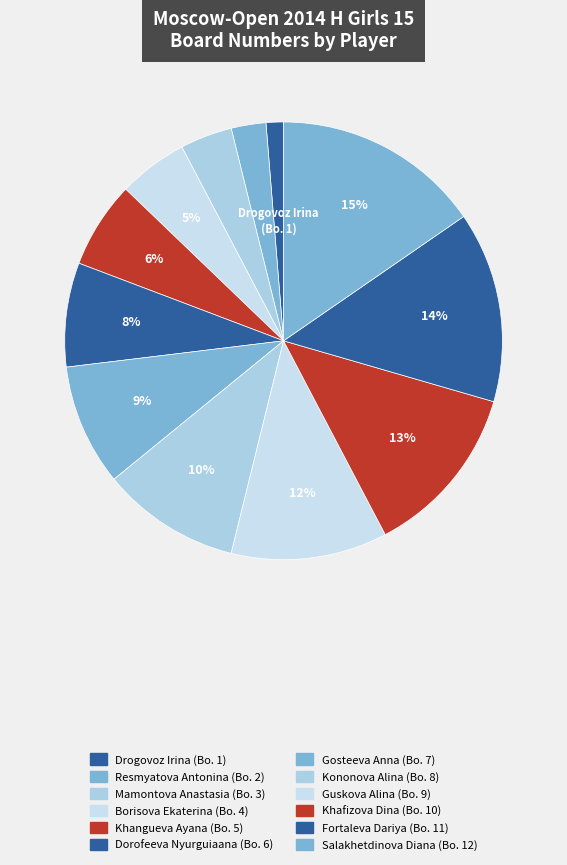

What percentage is the Khangueva Ayana slice, to the nearest percent?

6%